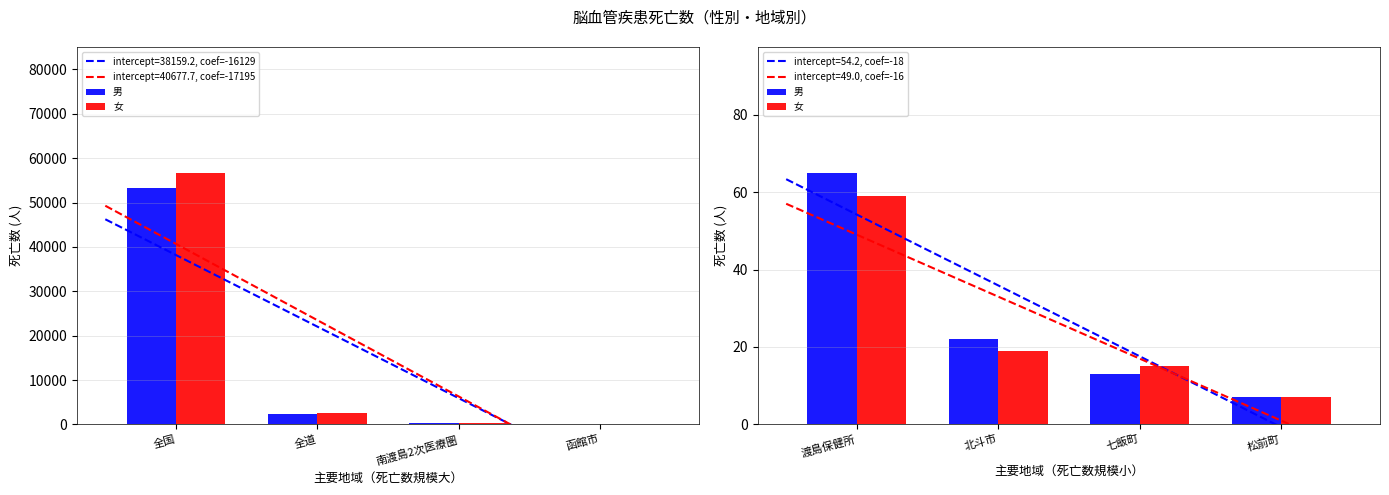

The value of 男 at 七飯町 is 4. True or false?

False